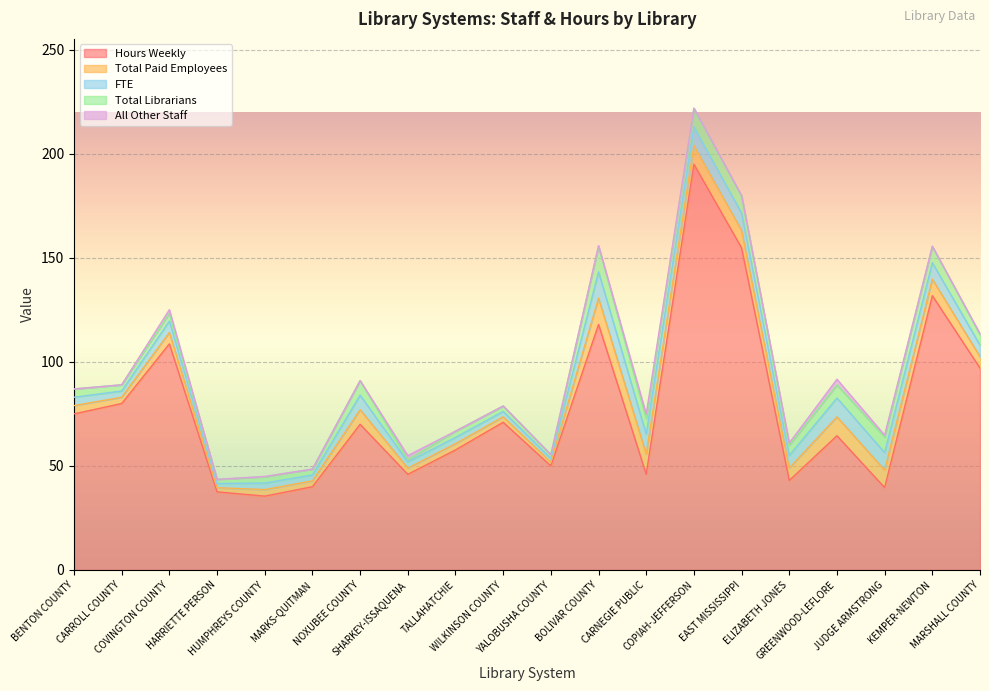

True or false: FTE and Total Librarians intersect in this chart.

False